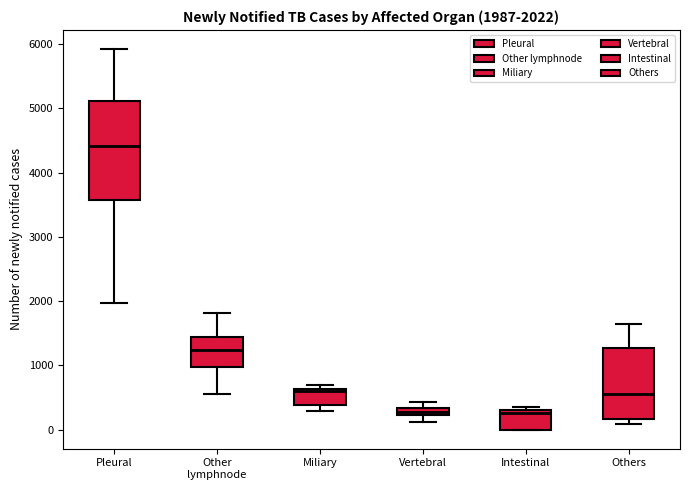

Comparing the boxes themselves (not the whiskers), which one is the tallest?

Pleural